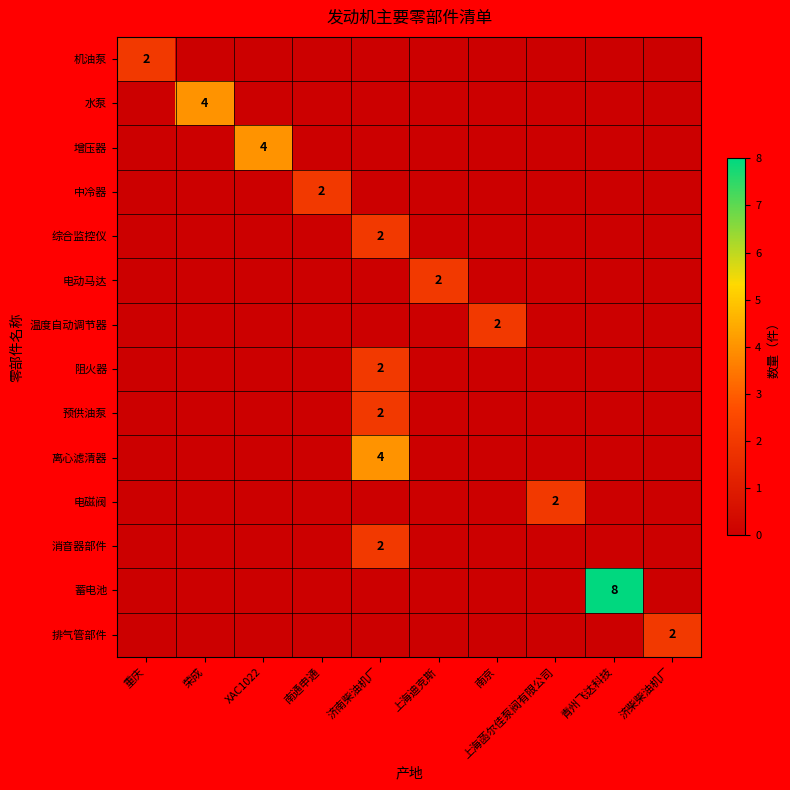

Count the row_5 values in the range 0 to 1.

9